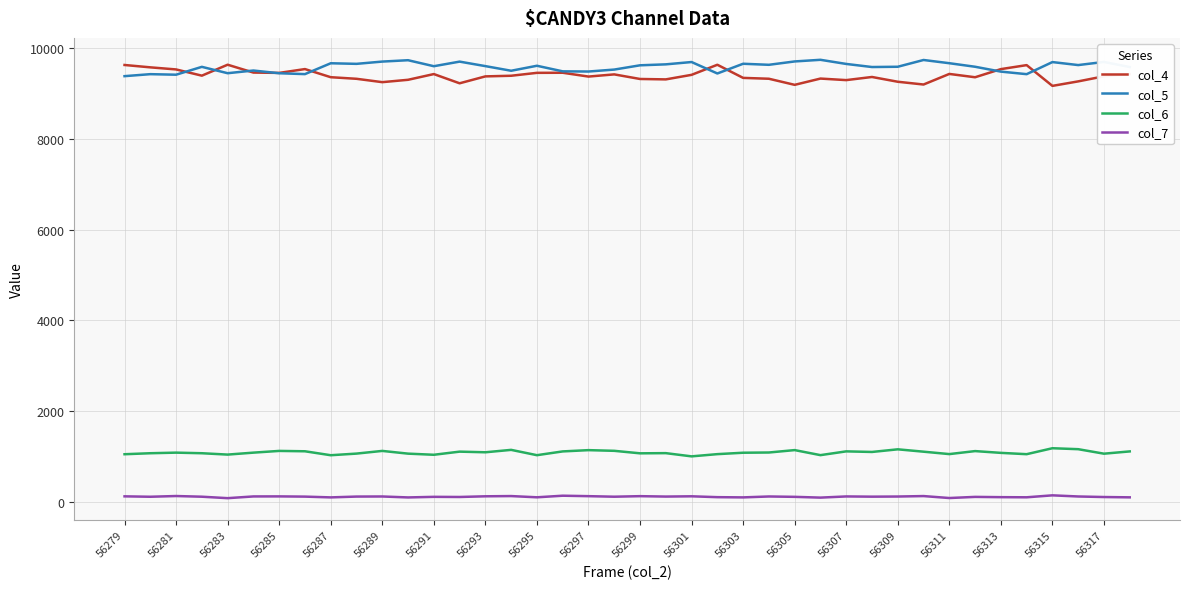

True or false: col_7 and col_5 cross at least once.

False